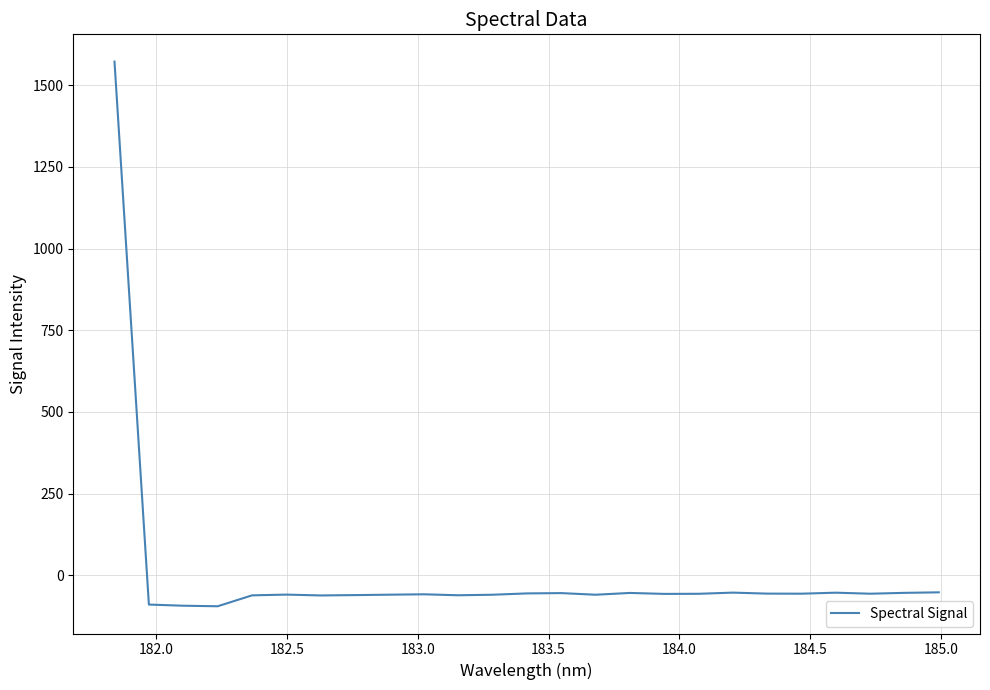

What is the smallest value displayed?

-95.0